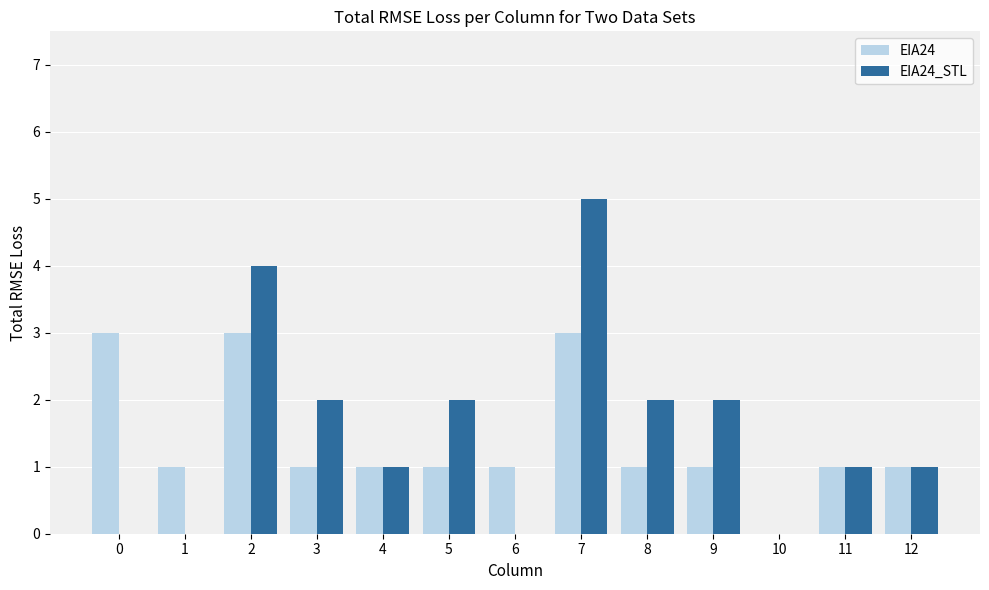

At which category is the sum across all series the highest?

7